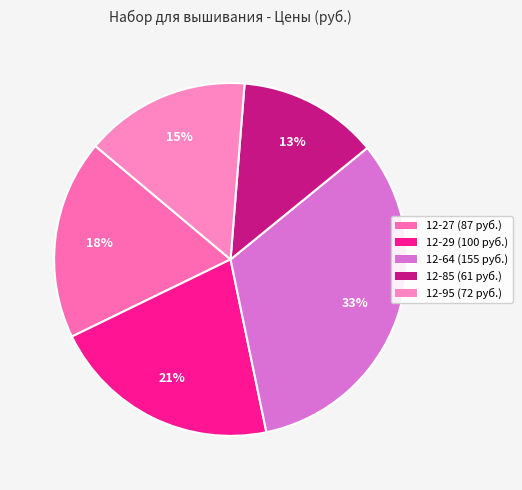

Rank the categories by value from highest to lowest.

12-64, 12-29, 12-27, 12-95, 12-85